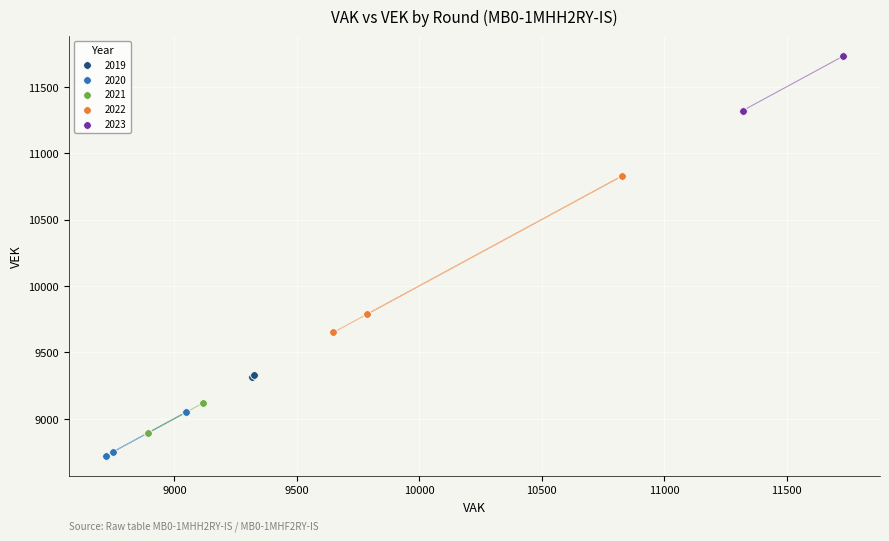

Which series reaches the maximum Y coordinate?

2023